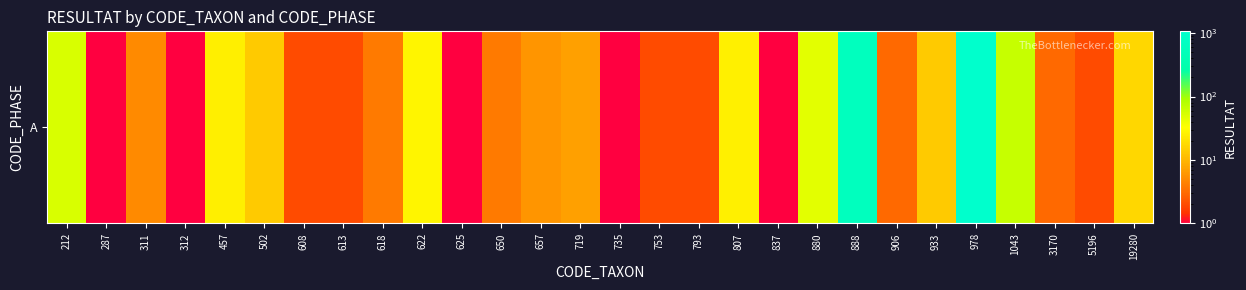

The chart shows a value of 46 at 880. True or false?

True